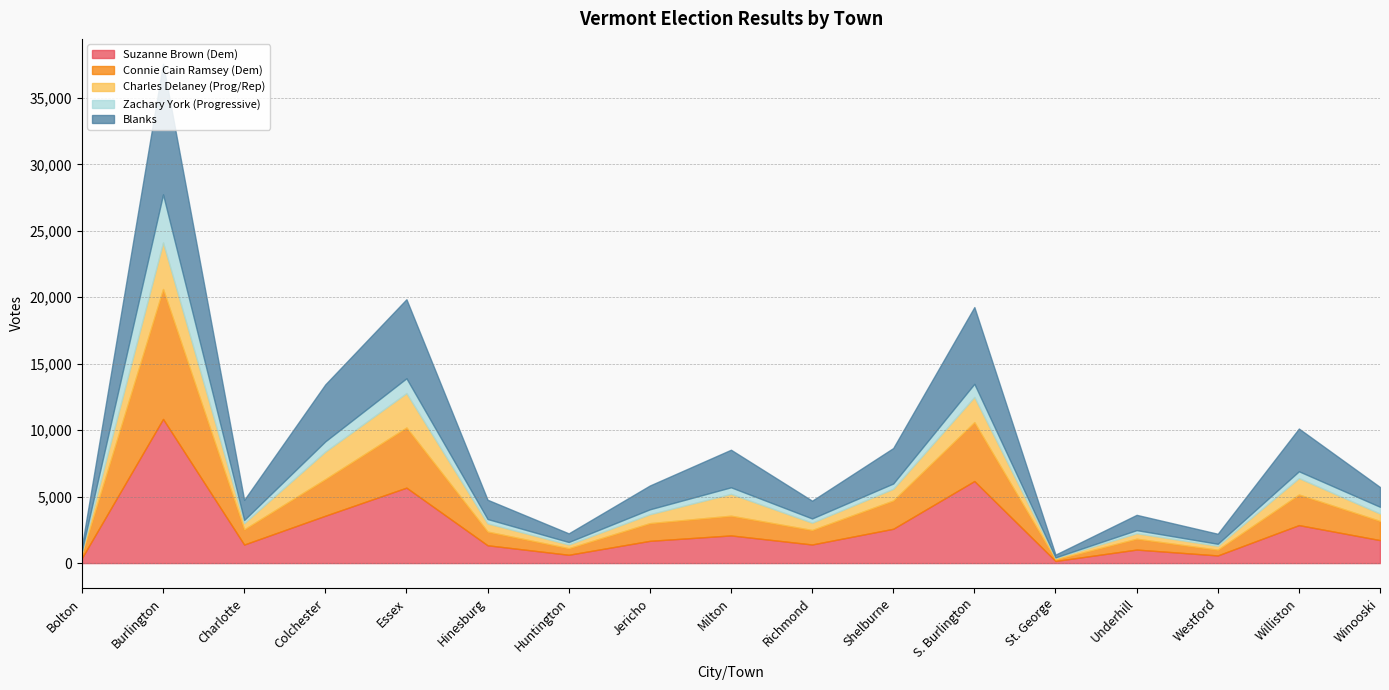

How many values in the Charles Delaney (Prog/Rep) series are below 619?

8